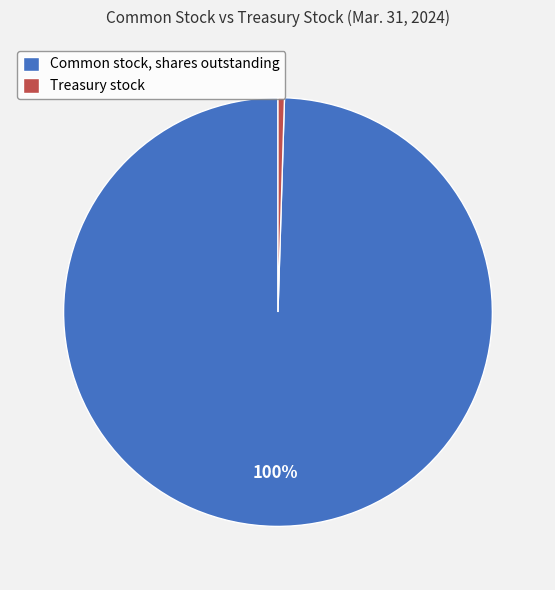

Is it true that Common stock, shares outstanding is 85% of the pie?

False